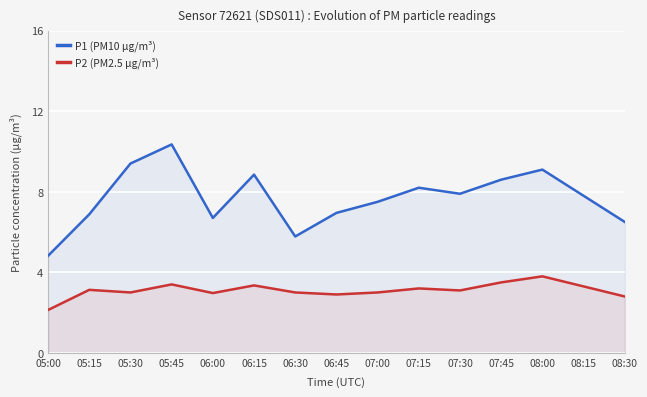

At which label is P1 (PM10 µg/m³) closest to 7?

06:45